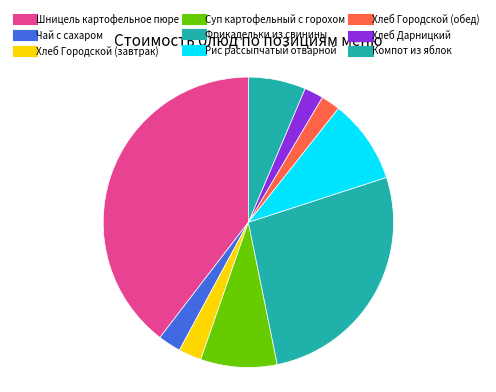

To the nearest percent, what portion does Фрикадельки из свинины represent?

27%